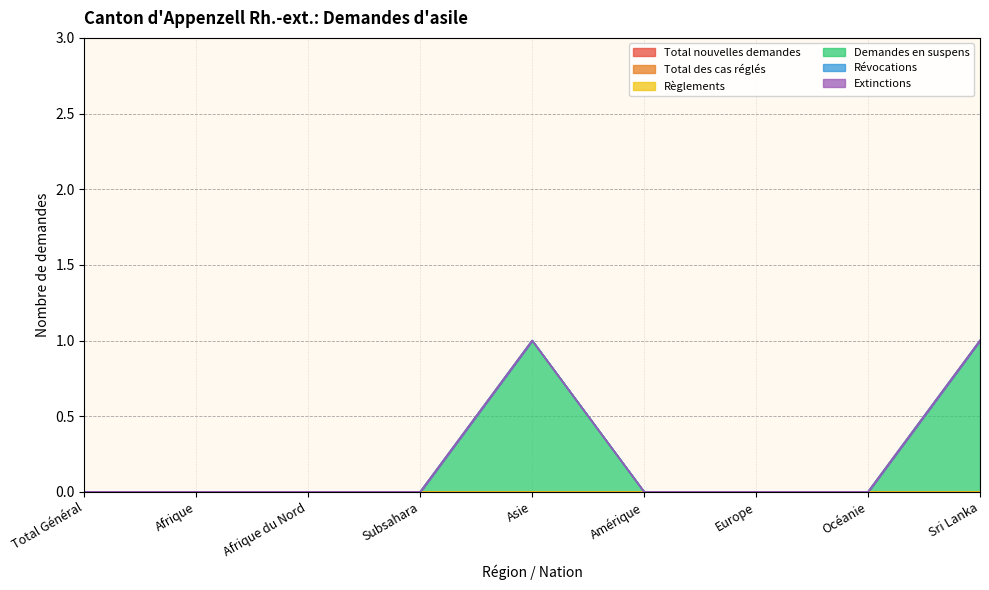

True or false: Total des cas réglés and Total nouvelles demandes intersect in this chart.

False